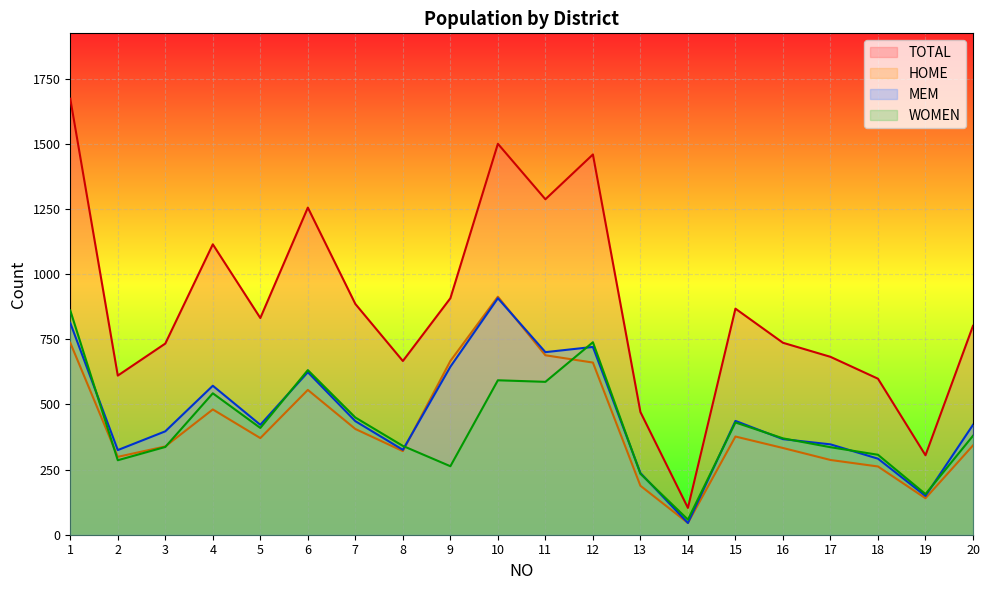

Which series has the largest range (max minus min)?

TOTAL